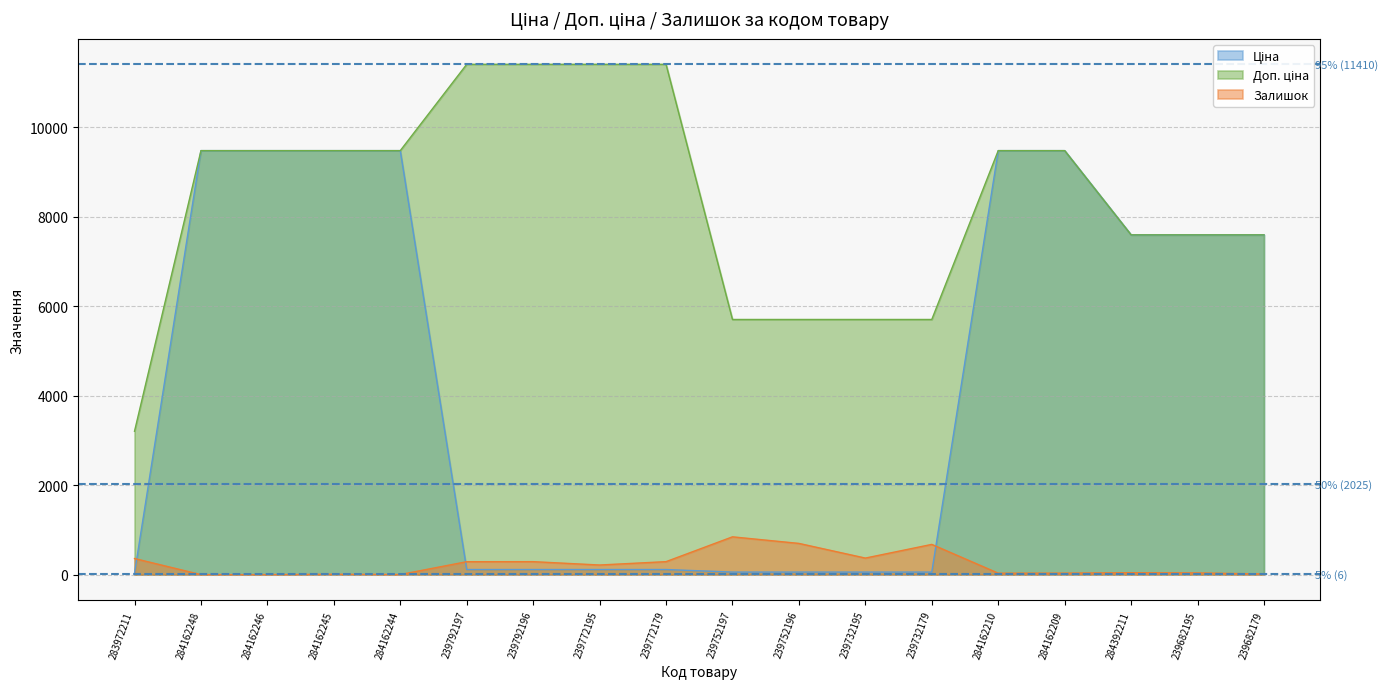

What is the total value across all series at 239752196?

6460.1